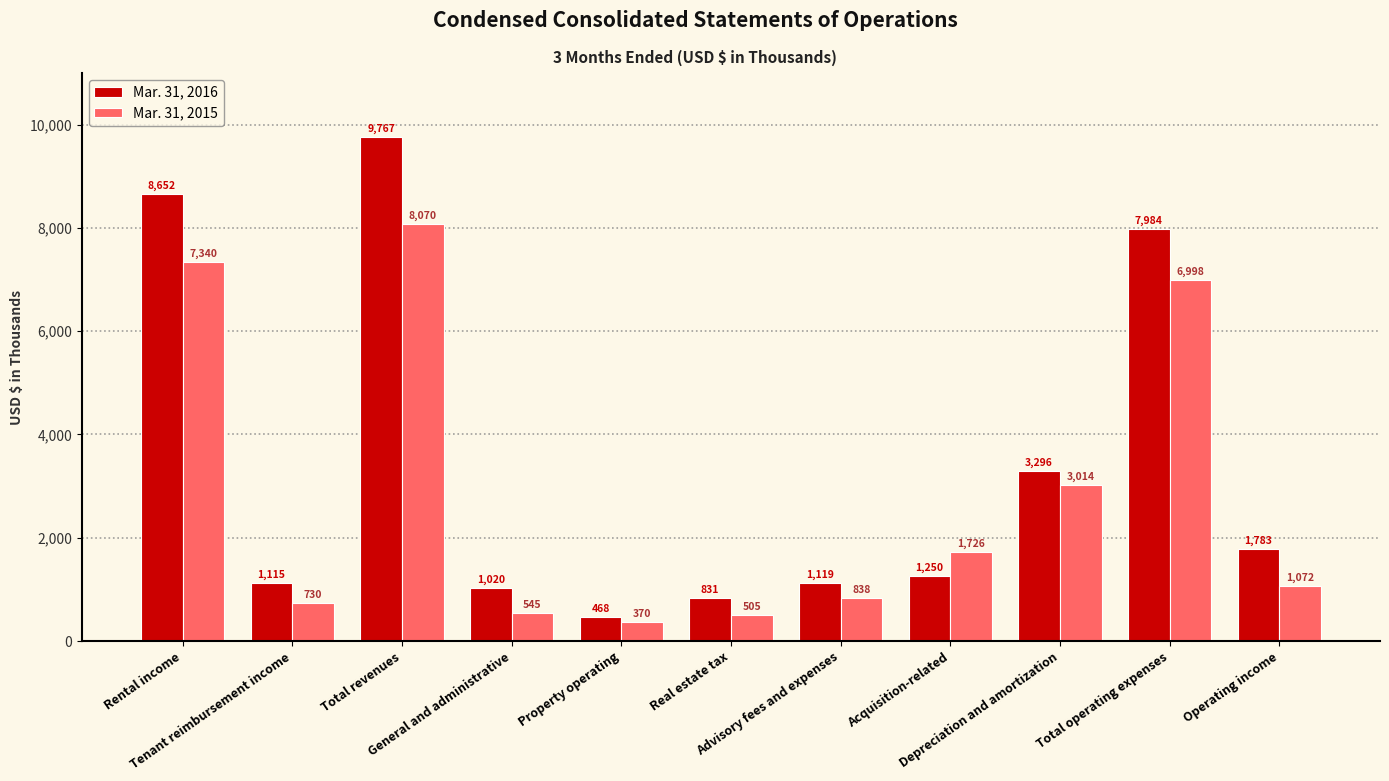

How many distinct data groups are displayed?

2